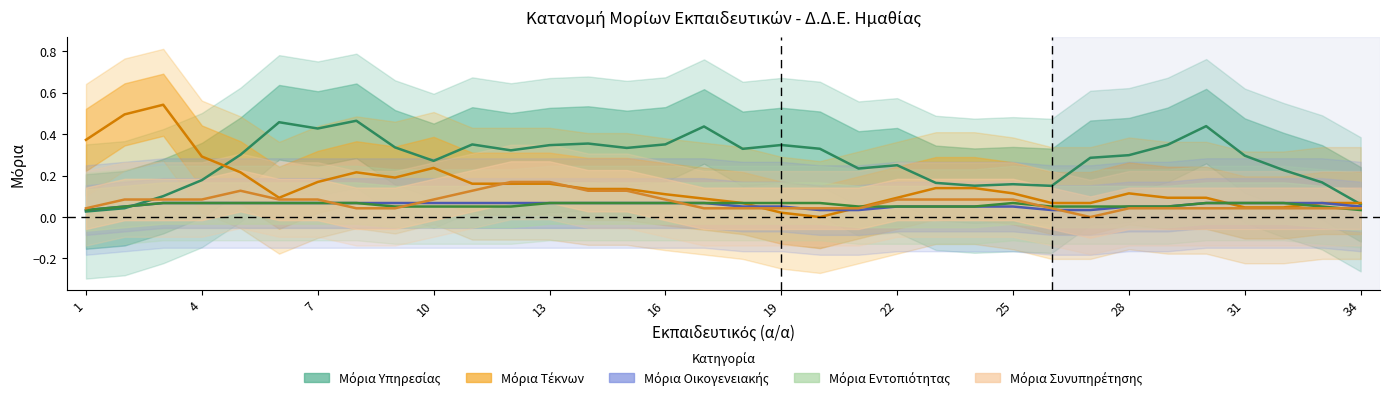

Which series has the widest spread of values?

ΜΟΡΙΑ ΤΕΚΝΩΝ